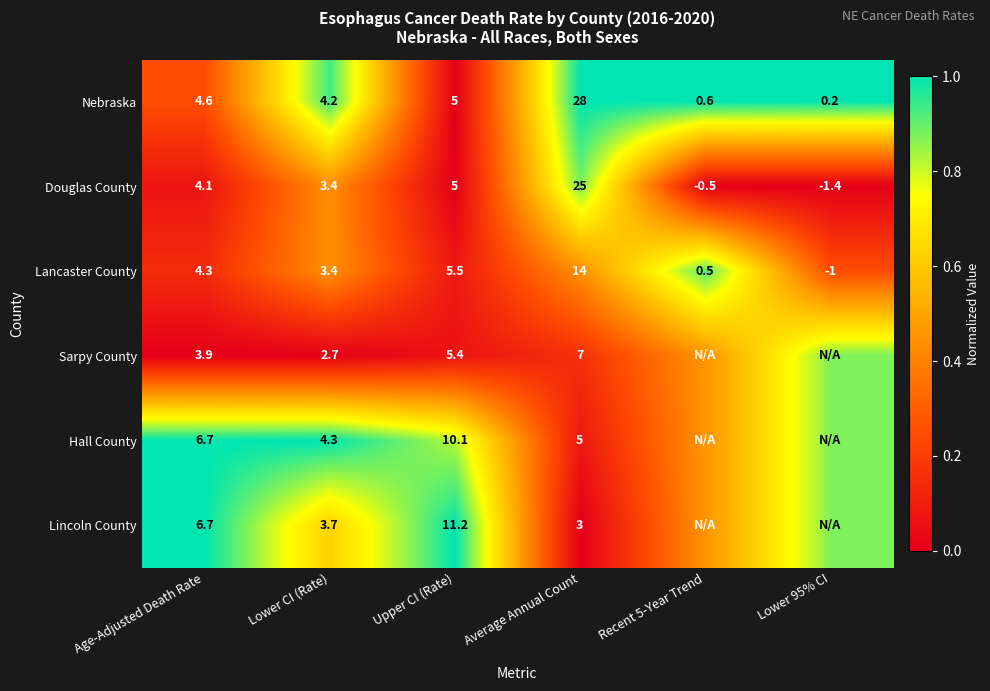

Which series changed the most between Lower CI (Rate) and Average Annual Count?

Nebraska